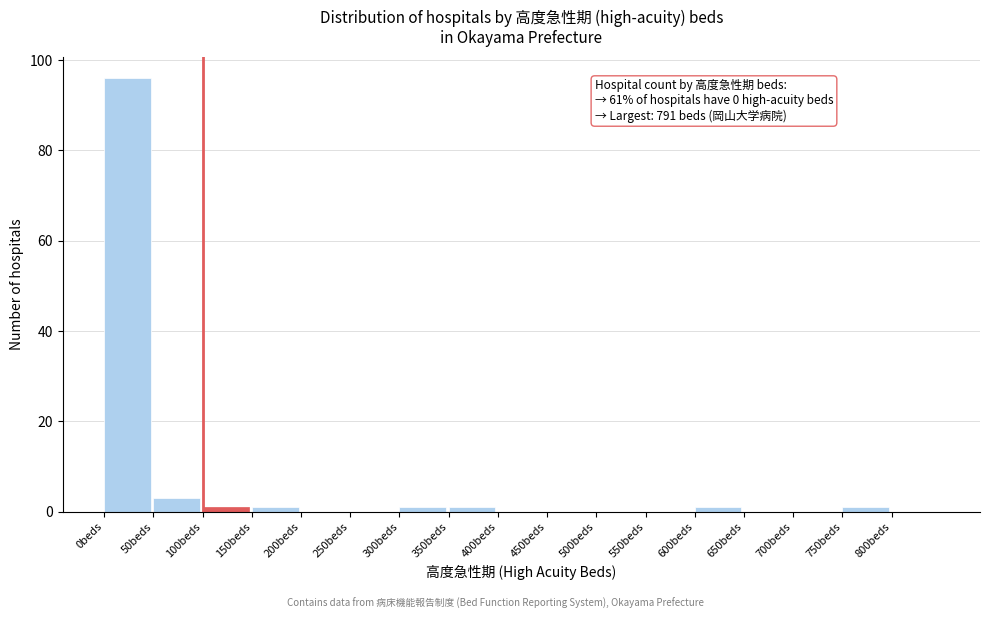

Over which range of the x-axis is the bar tallest?

0 to 50